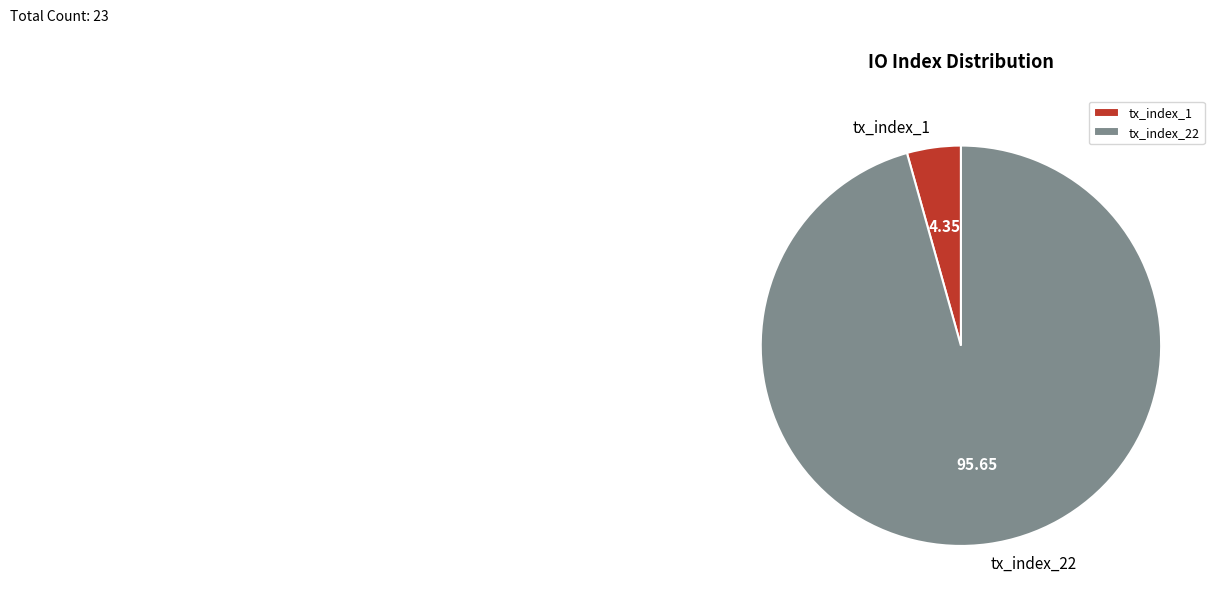

Combined, do tx_index_1 and tx_index_22 account for over 50%?

Yes